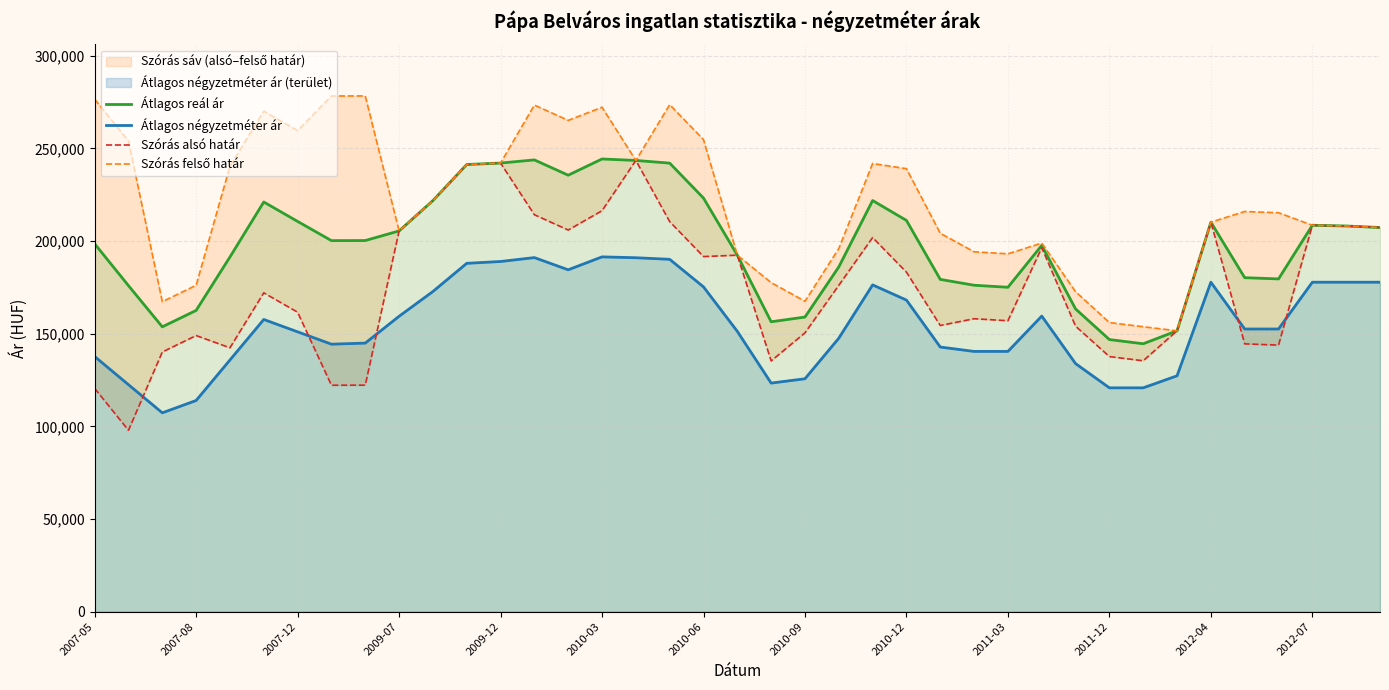

What is the value of the Átlagos négyzetméter ár point at the 27th from the left?

140429